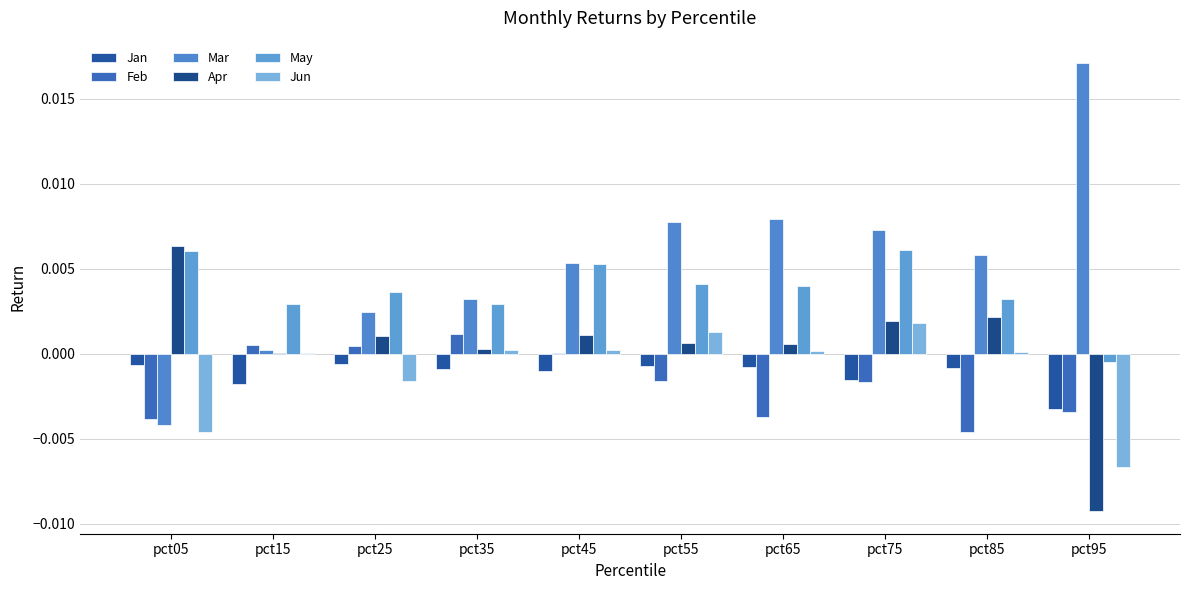

The value of Apr at pct85 is 0.0. True or false?

False